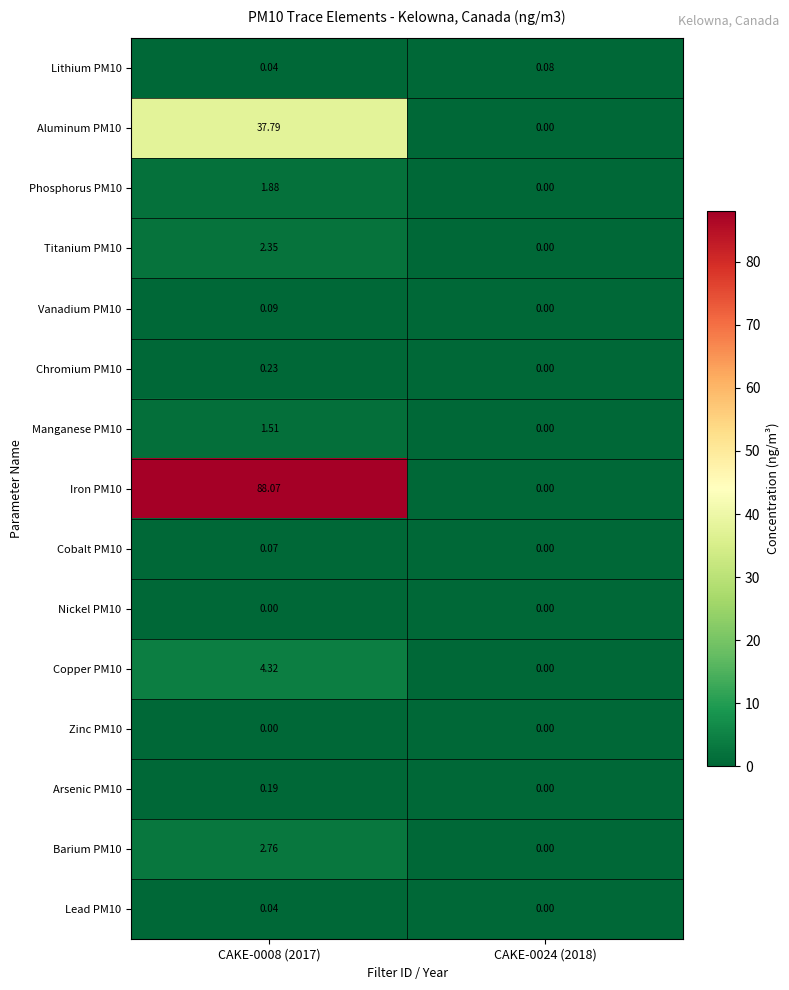

Is the value of Cobalt PM10 at CAKE-0008 (2017) greater than the value of Copper PM10 at CAKE-0024 (2018)?

Yes